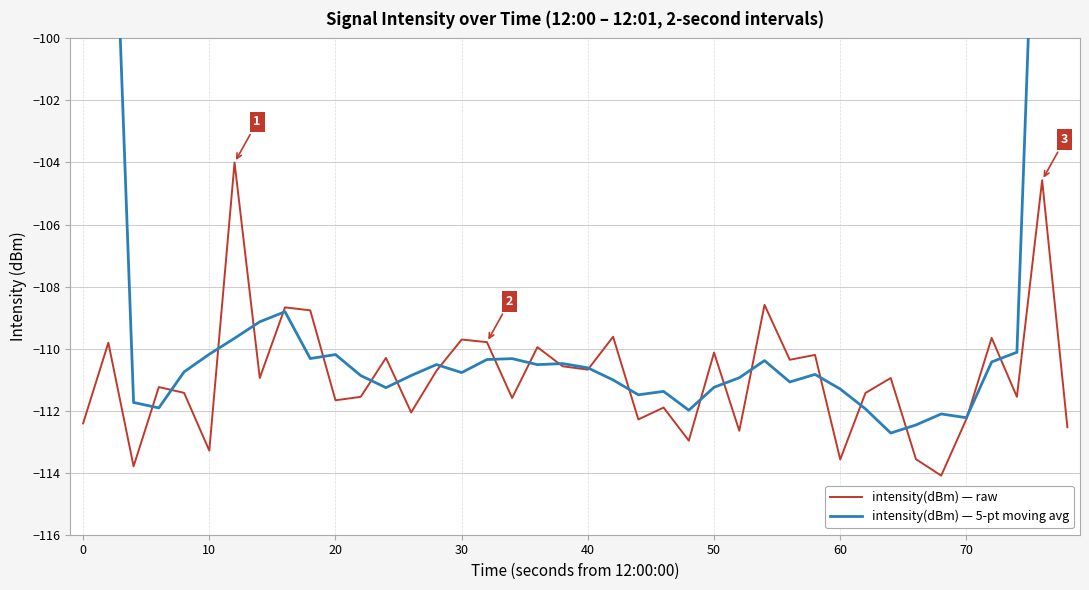

What is the average value of the intensity(dBm) — 5-pt moving avg series?

-107.6